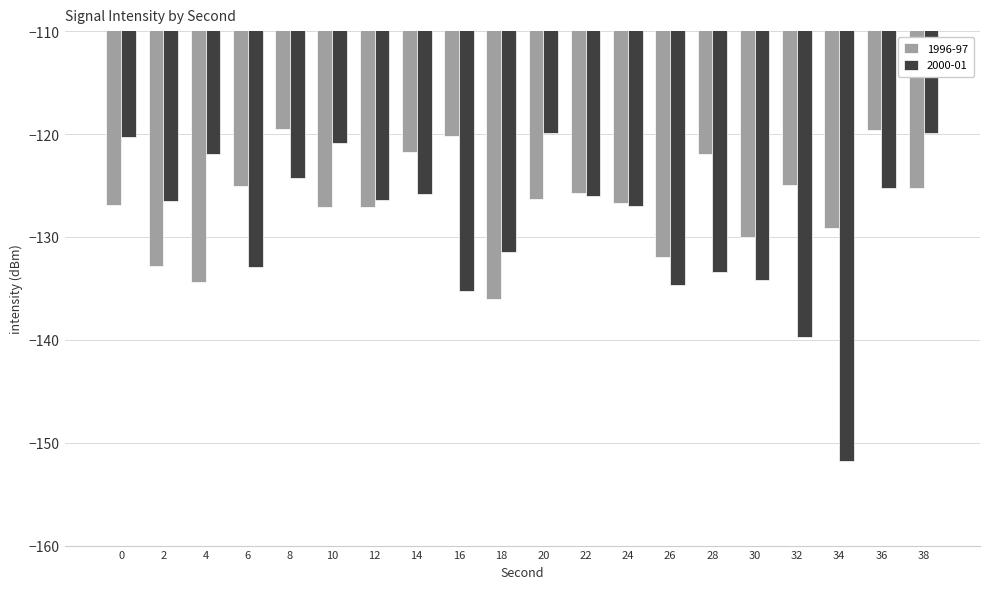

Does the chart contain stacked bars?

No